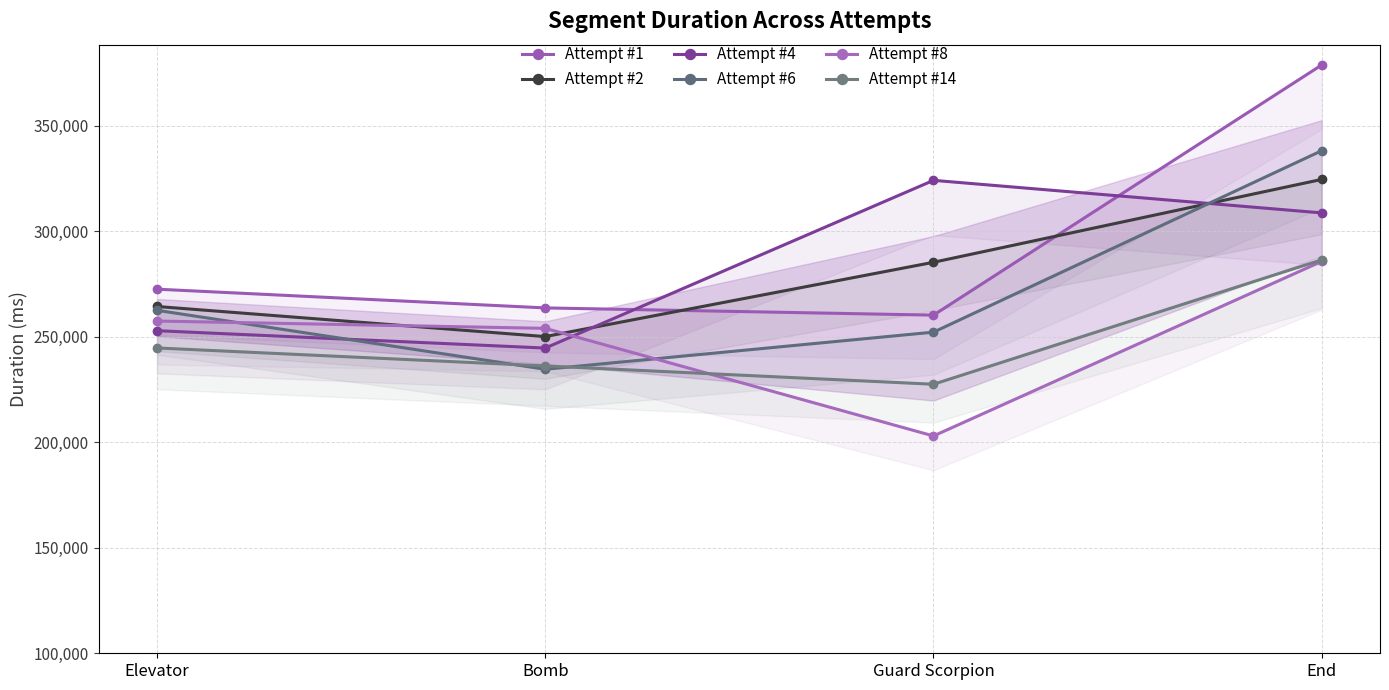

Between which two adjacent categories do Attempt #14 and Attempt #6 first intersect?

Elevator and Bomb